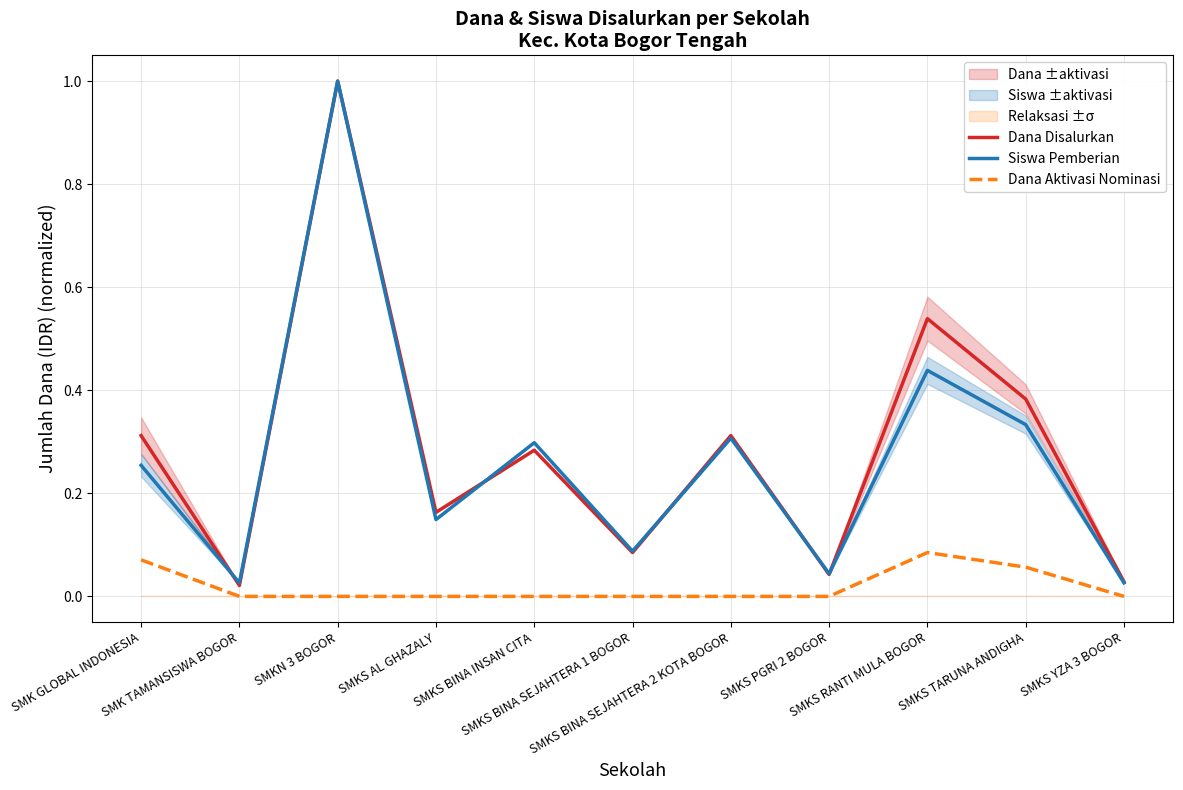

Is it true that Dana Disalurkan equals 0.5 at SMKS BINA SEJAHTERA 2 KOTA BOGOR?

False